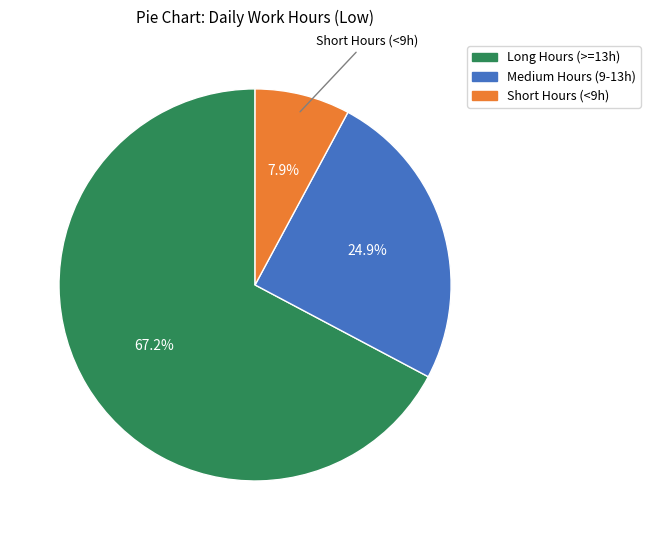

How many slices are in this pie chart?

3